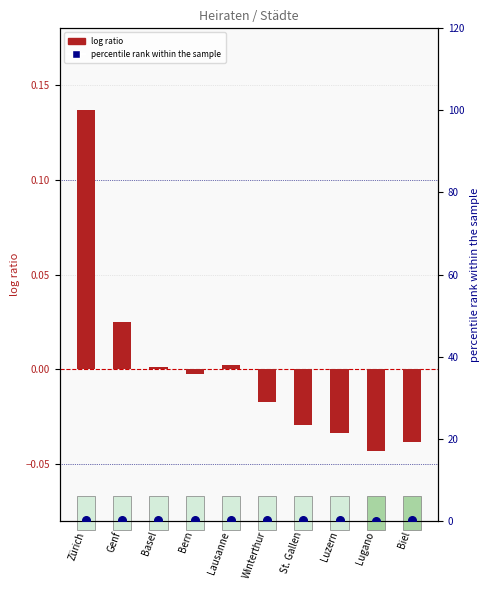

Which series has the largest Y range (max minus min)?

log ratio